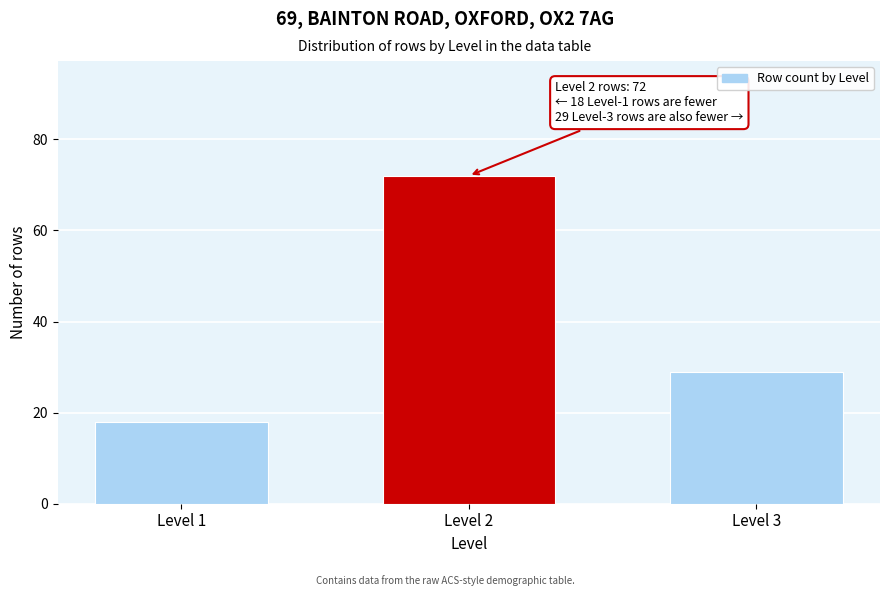

Reading left to right, extract all data points from this chart.

18	72	29